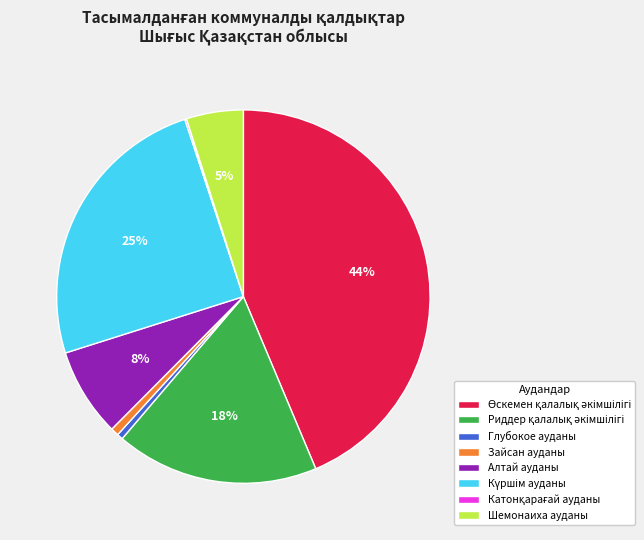

Does any single category account for the majority?

No